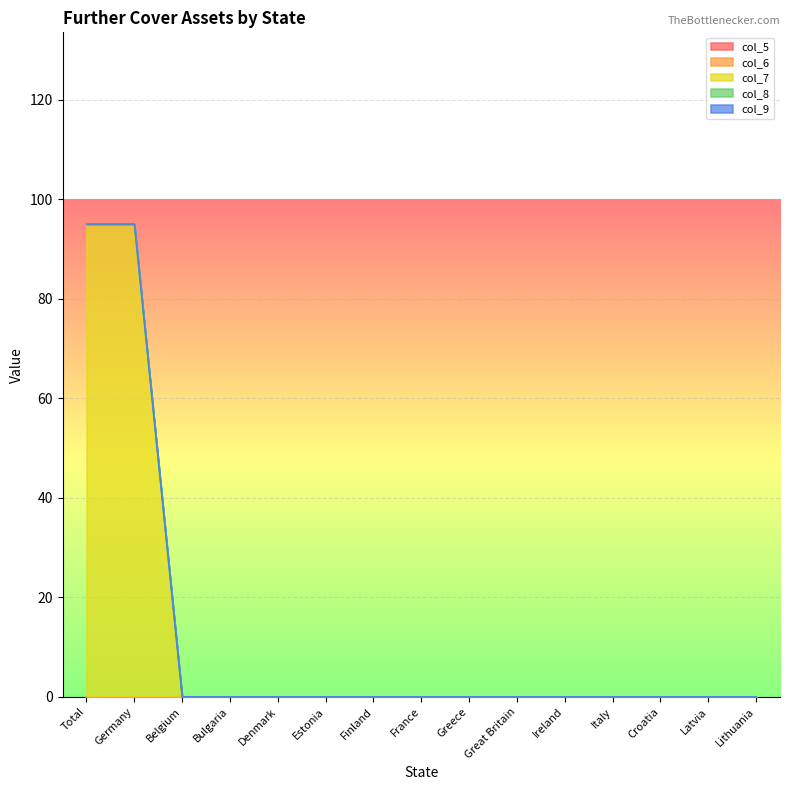

Is it true that col_7 equals 0 at Estonia?

True